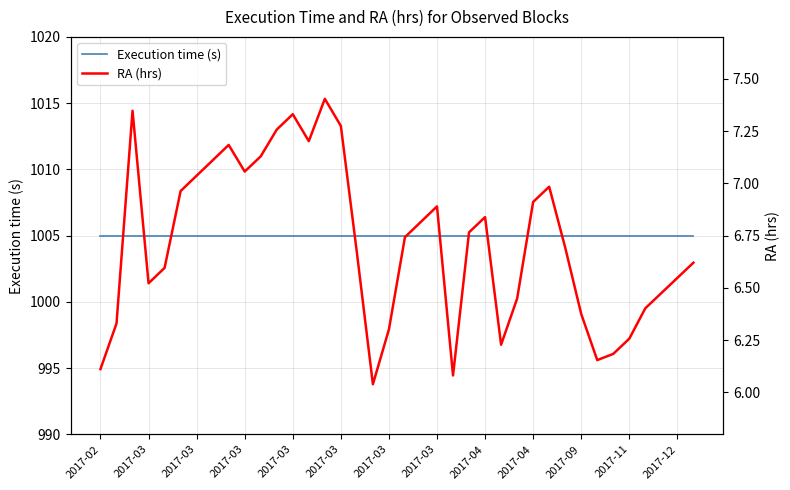

The Execution time (s) series shows 1005.0 at 19. True or false?

True